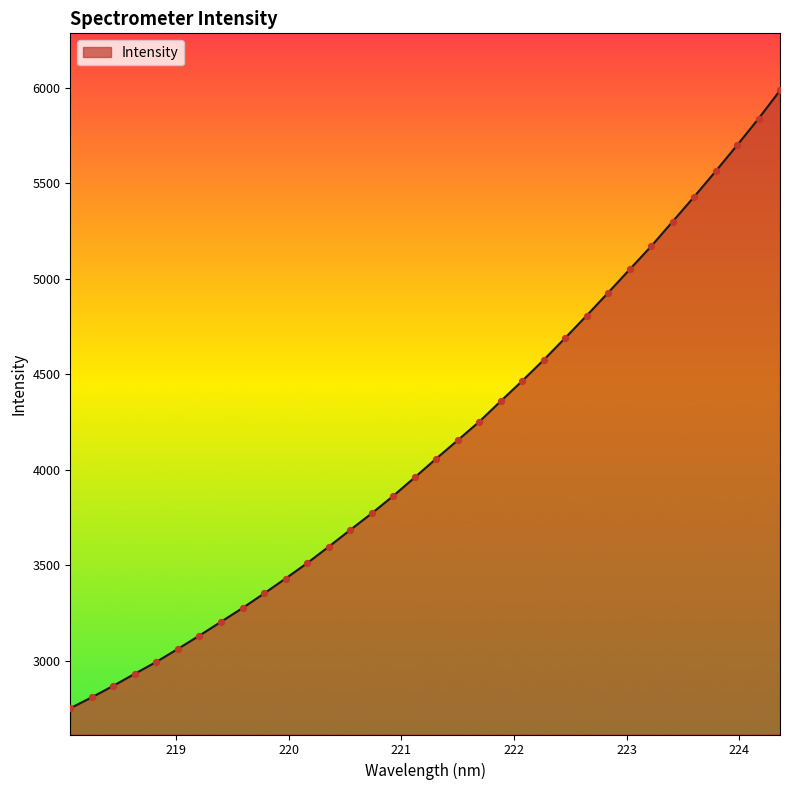

What is the smallest value displayed?

2750.8